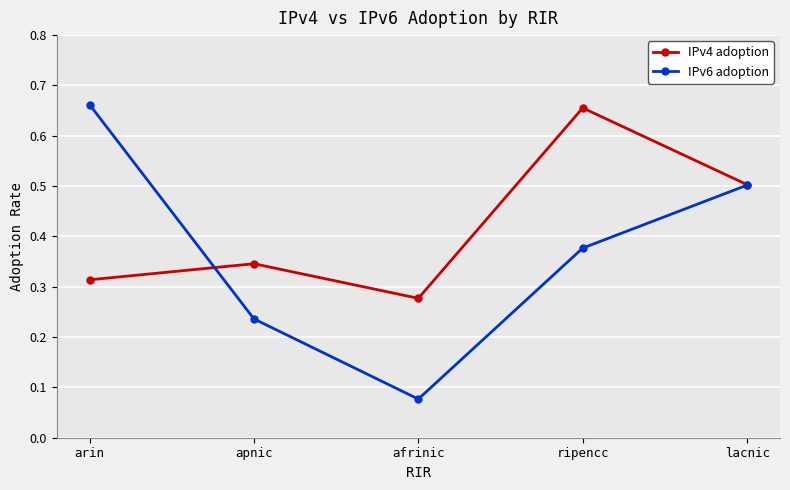

How many lines are shown in the chart?

2